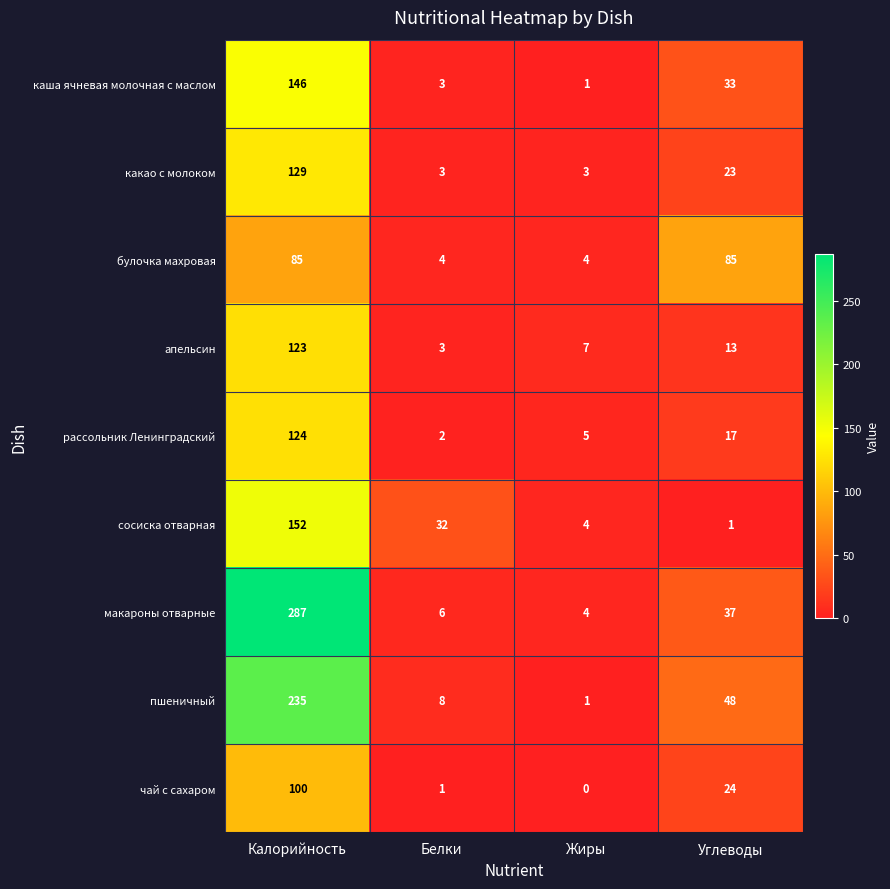

At which label does чай с сахаром reach its minimum?

Жиры